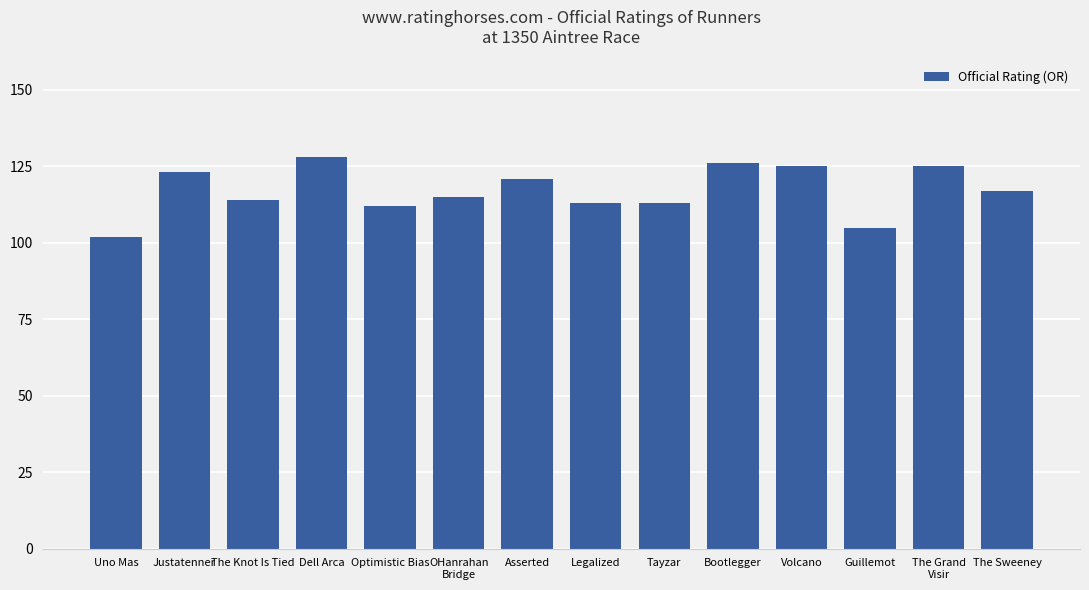

True or false: the data shows 121 at Asserted.

True